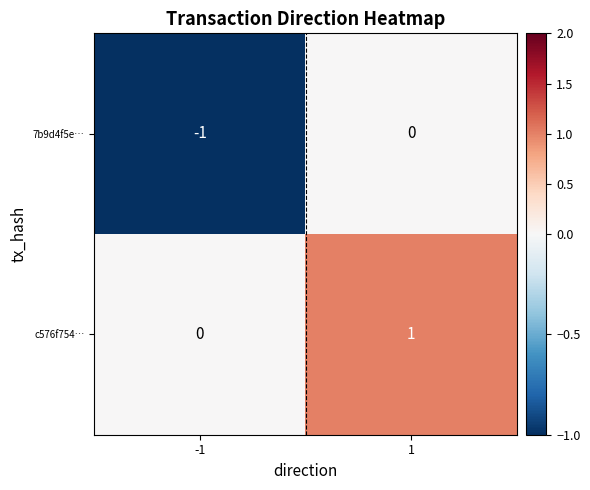

Reading left to right, list all the values displayed in this chart.

7b9d4f5e…: -1=-1	1=0
c576f754…: -1=0	1=1